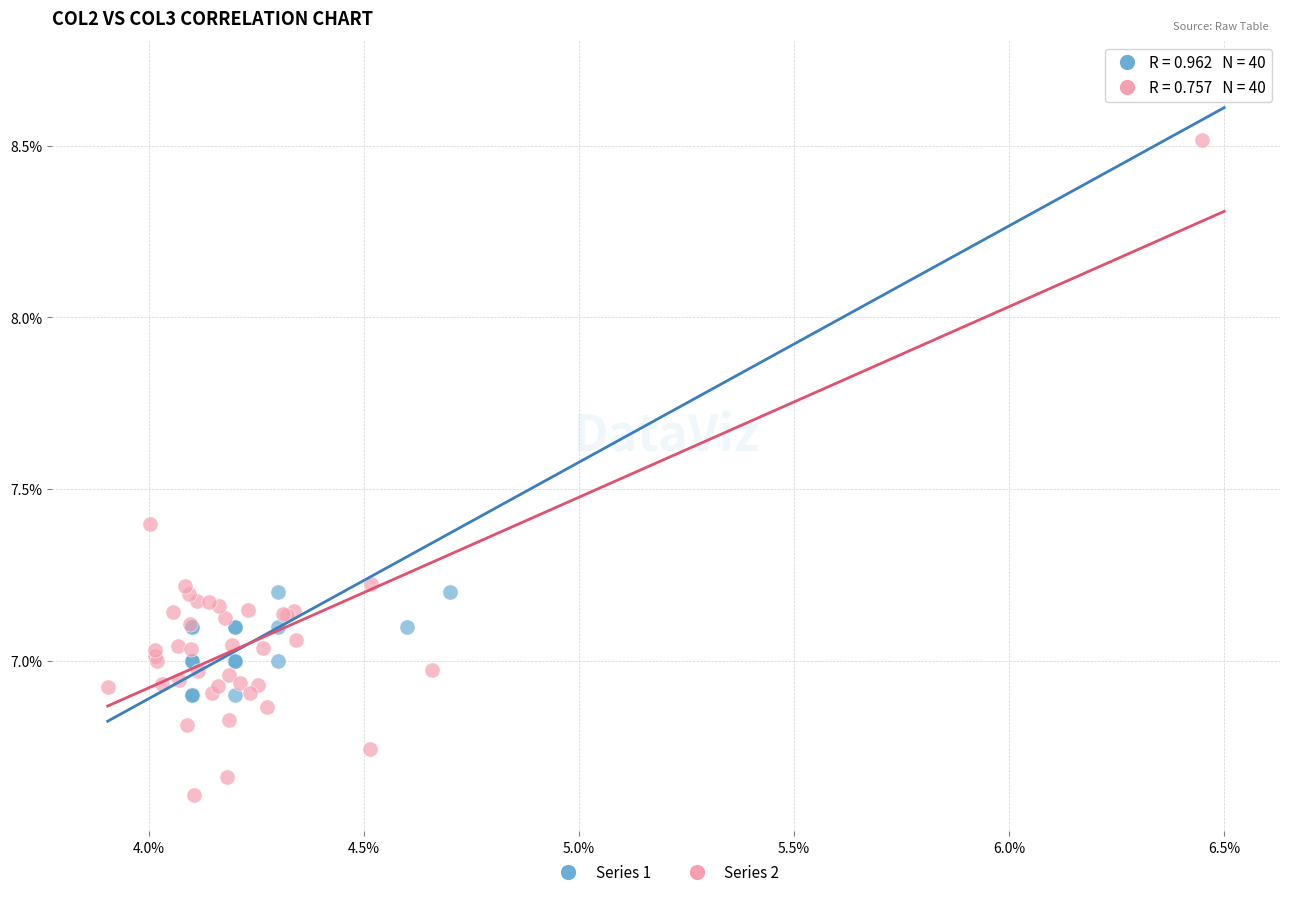

Which series contains the highest Y value?

Series 1